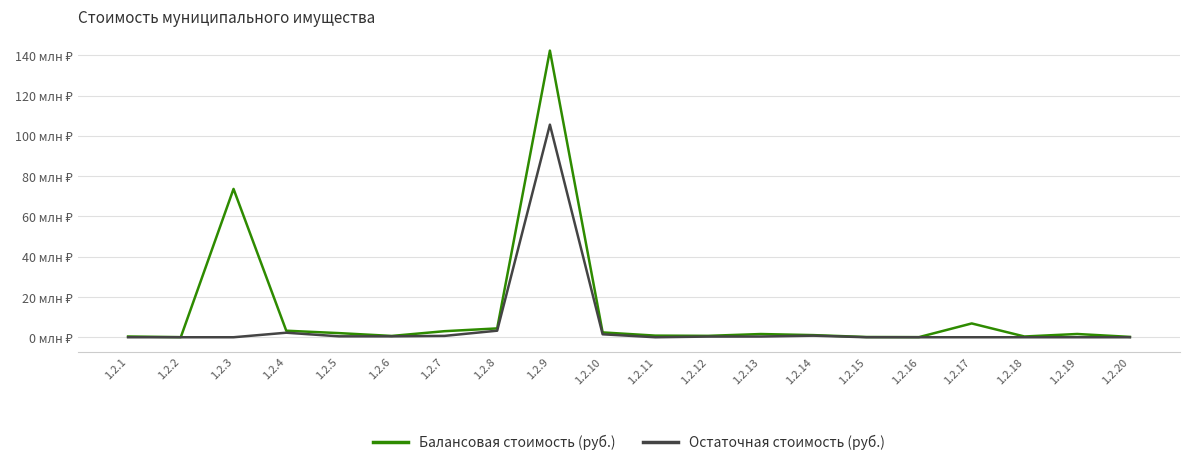

What is the difference between the highest and lowest values at 1.2.20?

182048.0